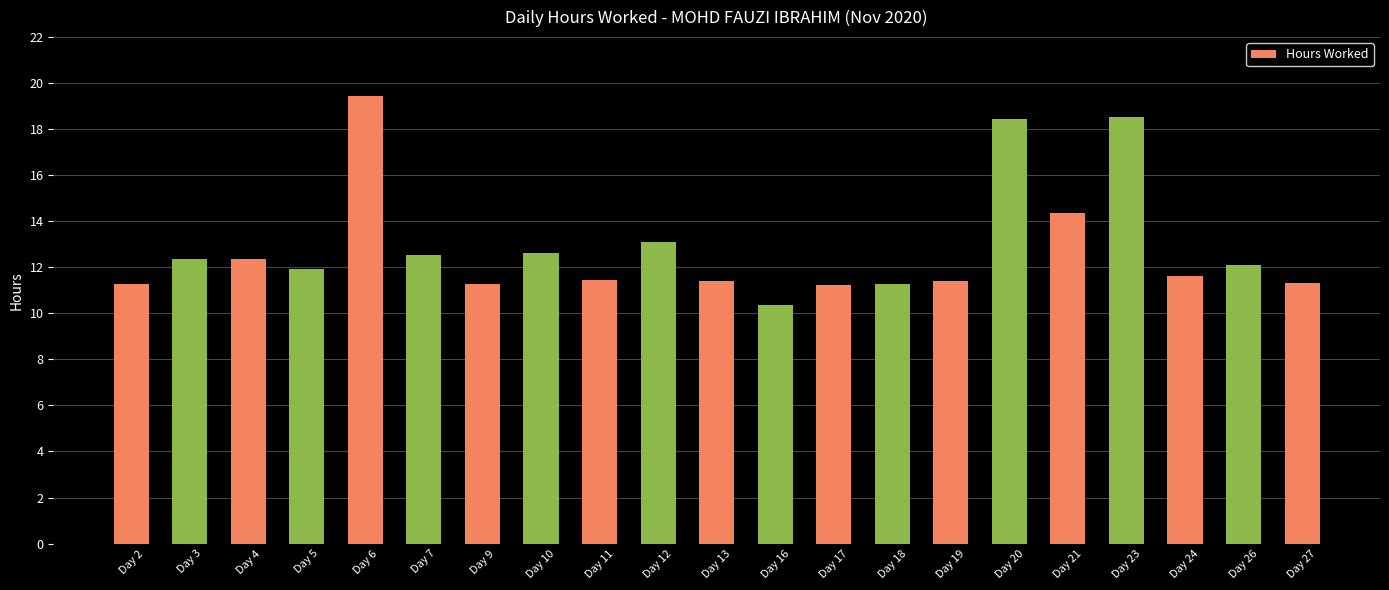

Approximately how many times larger is the value at Day 11 compared to Day 20?

0.6